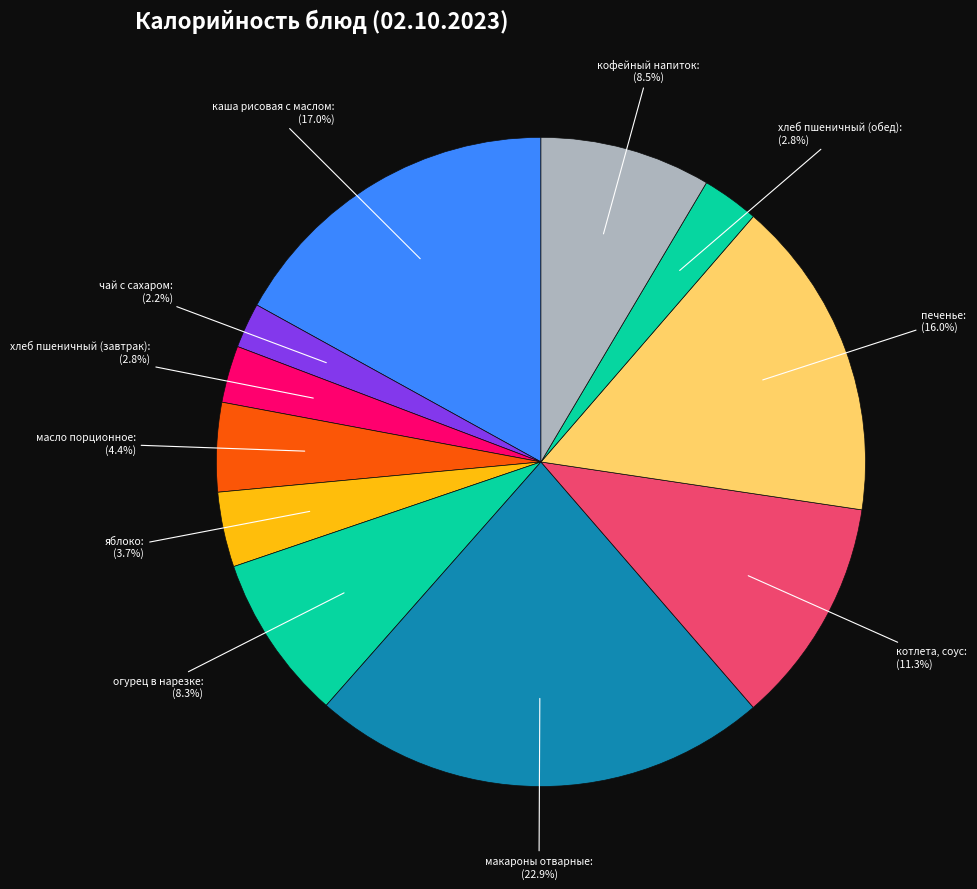

To the nearest percent, what is the combined percentage of котлета, соус and огурец в нарезке?

20%